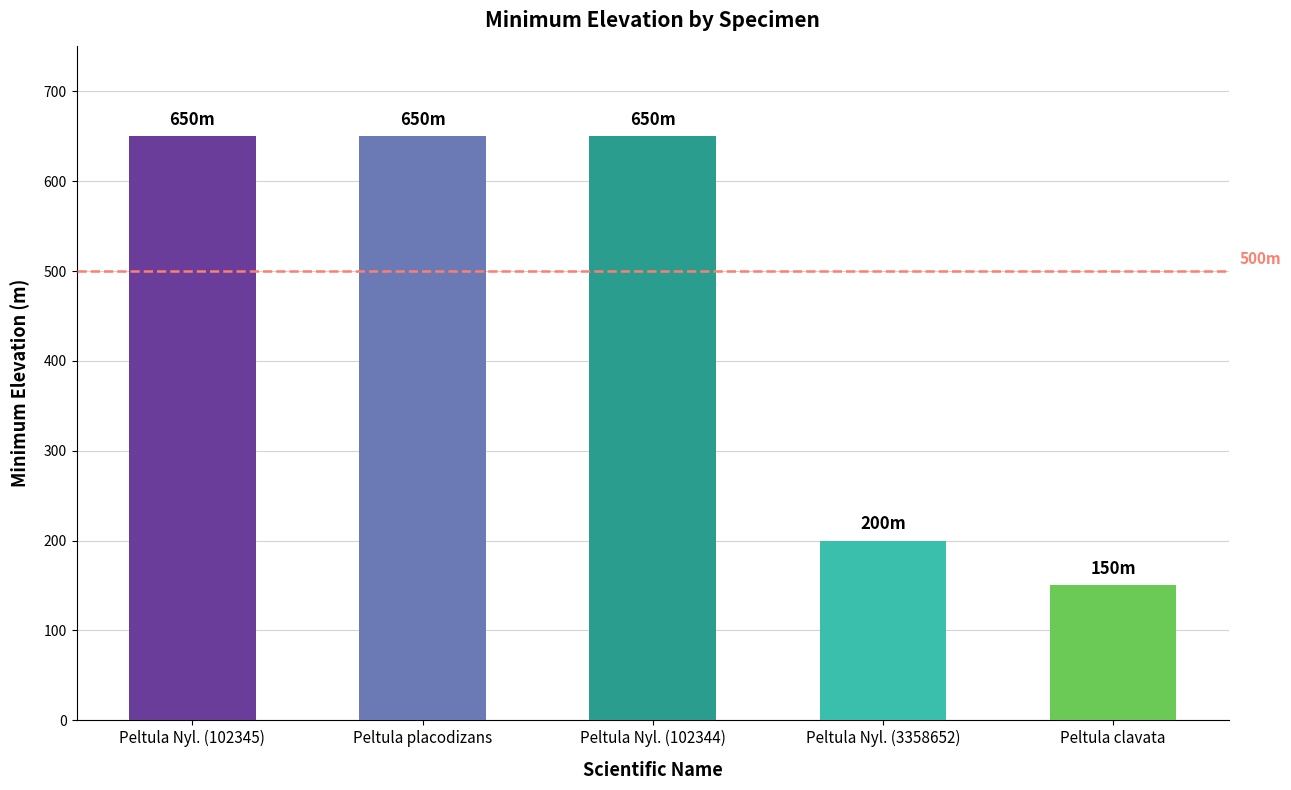

The chart shows a value of 1039 at Peltula Nyl. (102344). True or false?

False